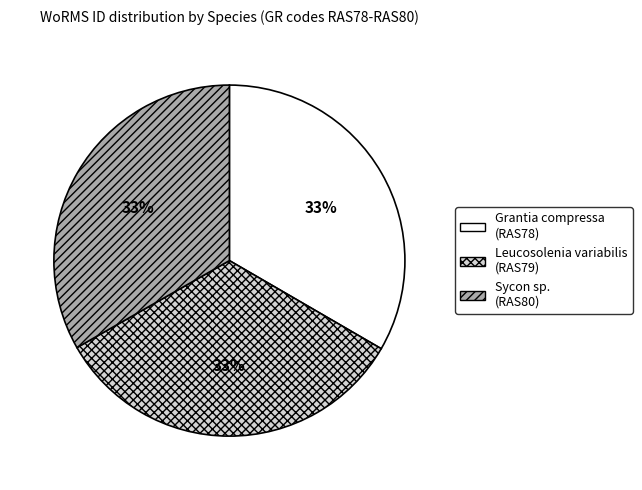

To the nearest percent, what is the average slice percentage?

33%